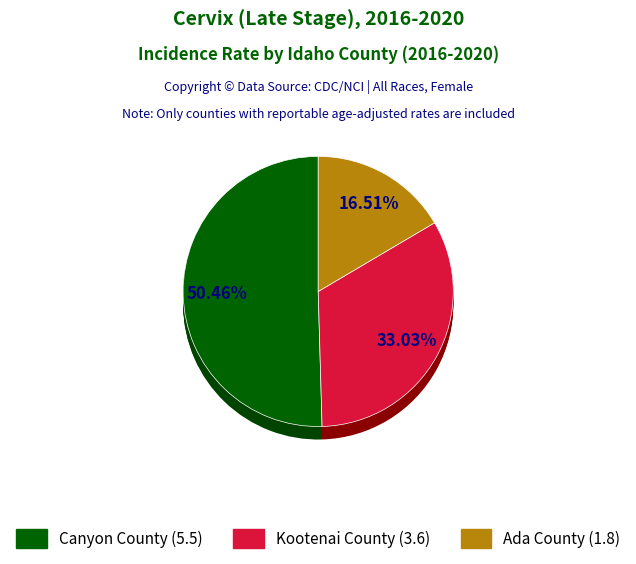

How many segments does this pie chart have?

3